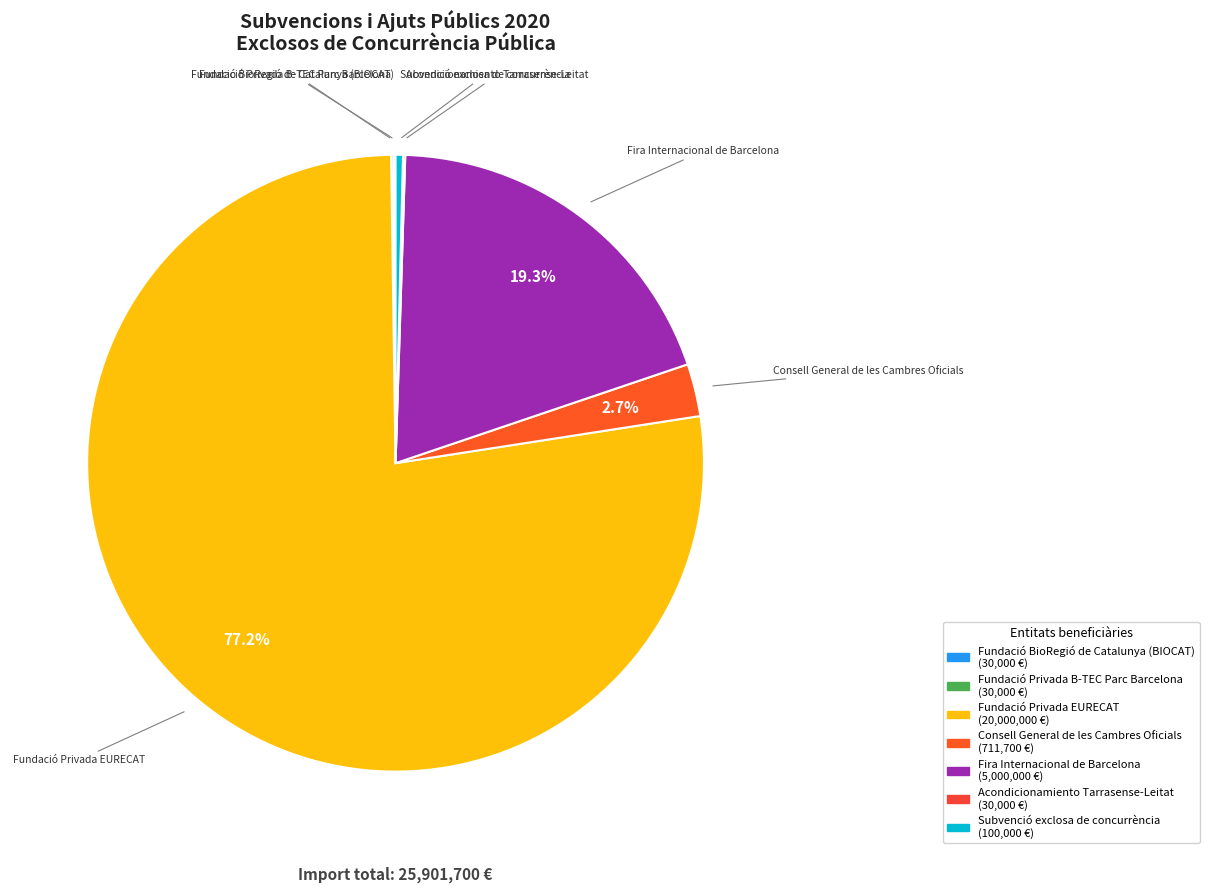

Which category has the biggest portion of the pie?

Fundació Privada EURECAT